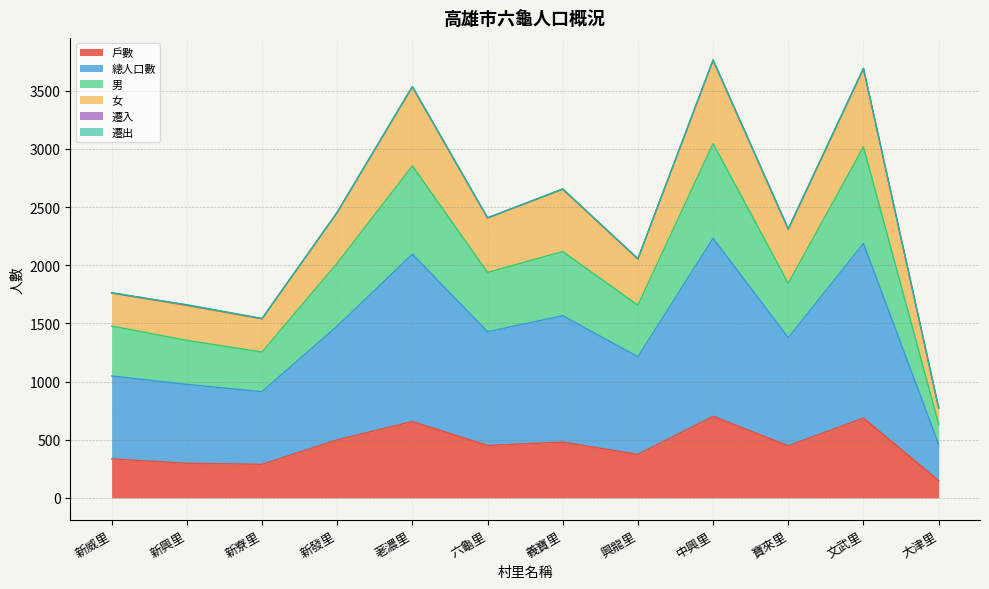

How many data points in 戶數 are above 450?

5